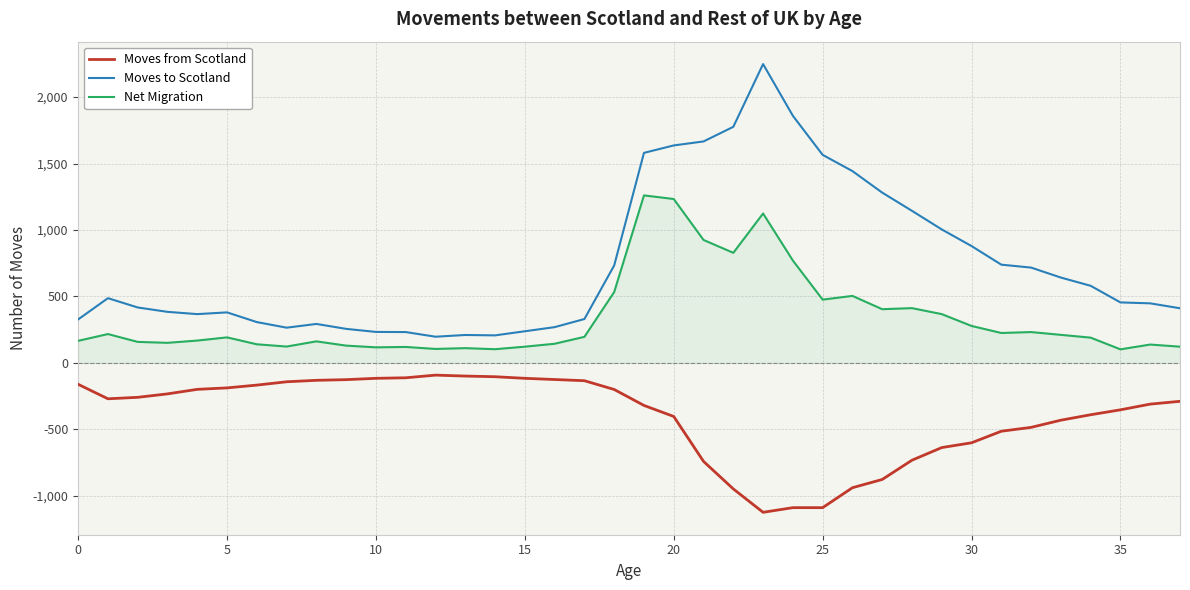

True or false: Net Migration and Moves from Scotland cross at least once.

False